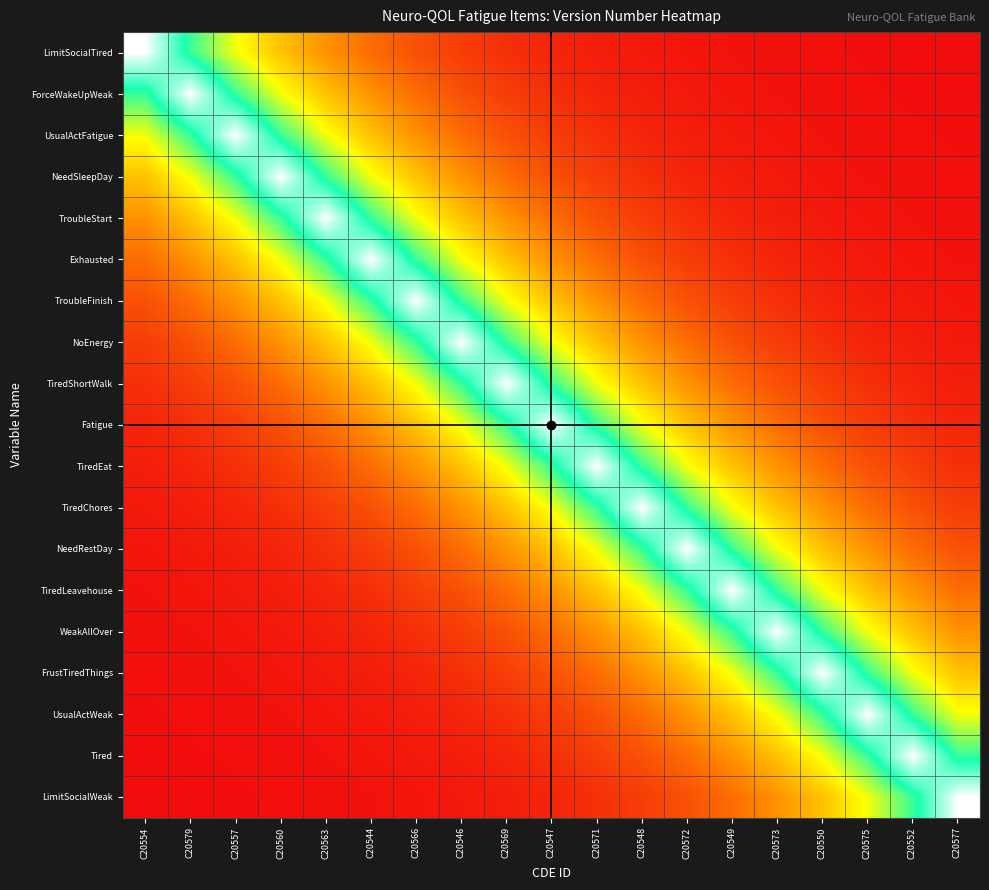

How many distinct data groups are displayed?

19